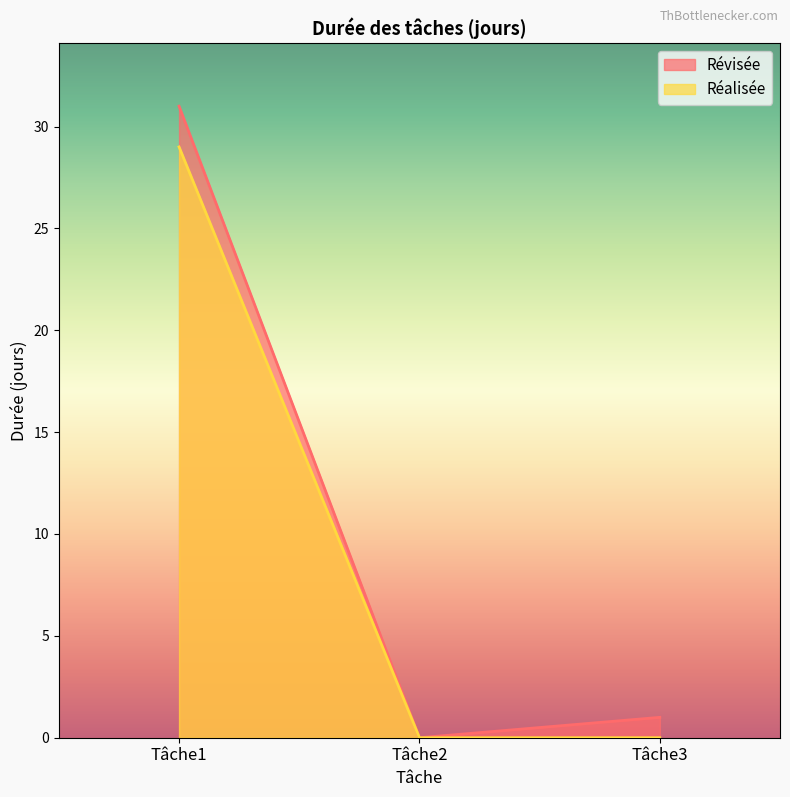

How many data points does each series have?

3